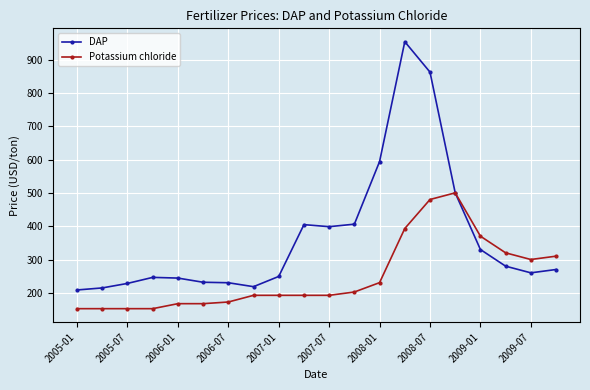

What is the maximum value shown in the chart?

953.5